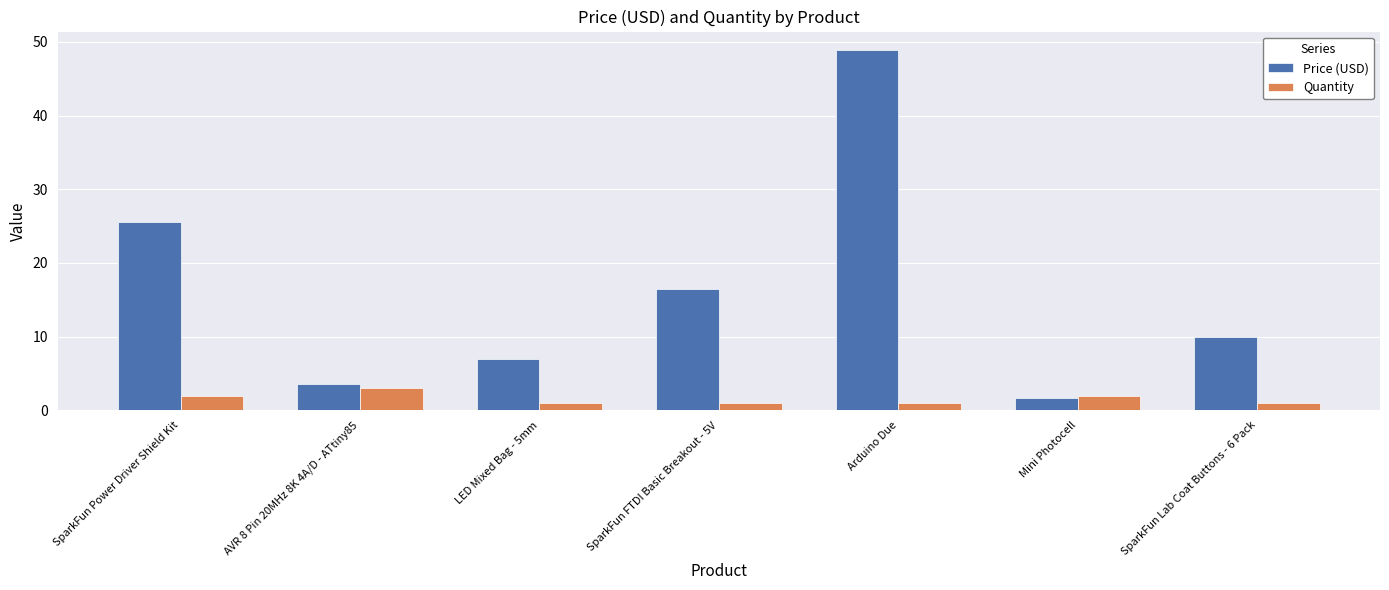

What is the label of the 4th bar from the right?

SparkFun FTDI Basic Breakout - 5V